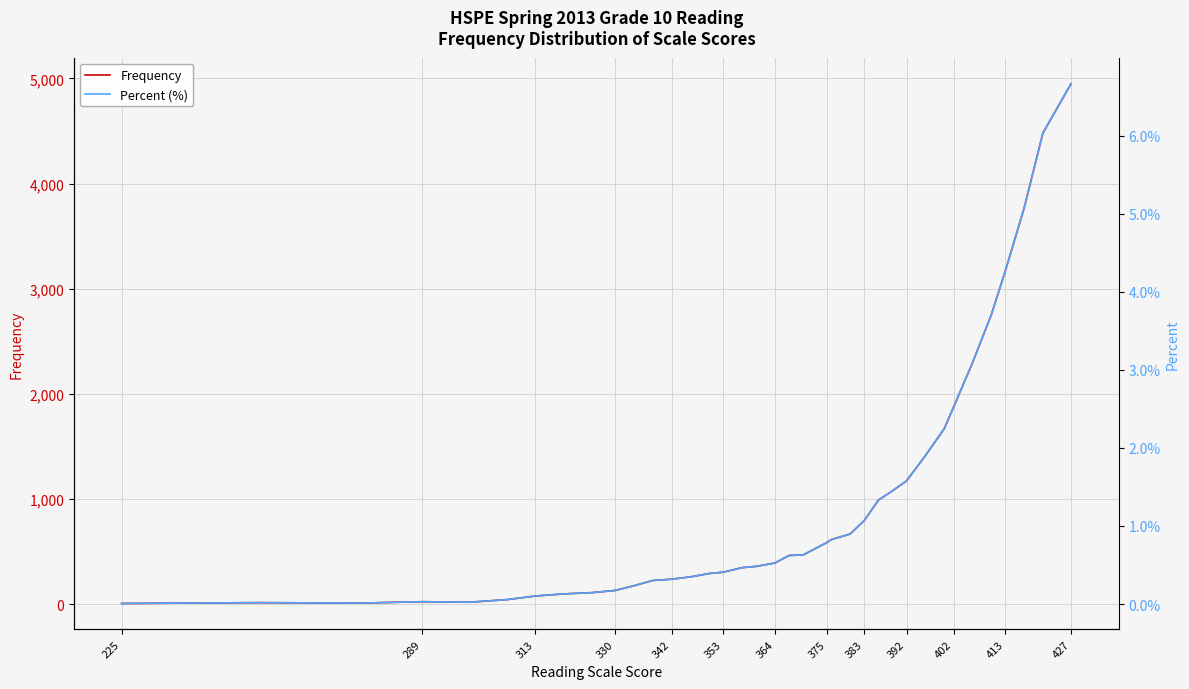

Rank the series by their average value, from highest to lowest.

Frequency, Percent (%)